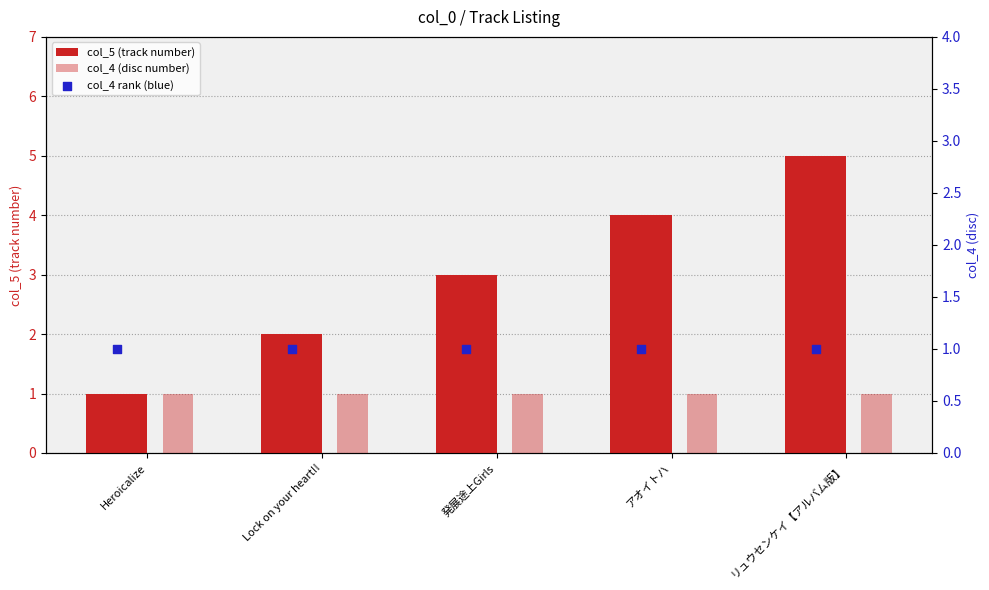

Which series reaches the minimum Y coordinate?

col_5 (track number)